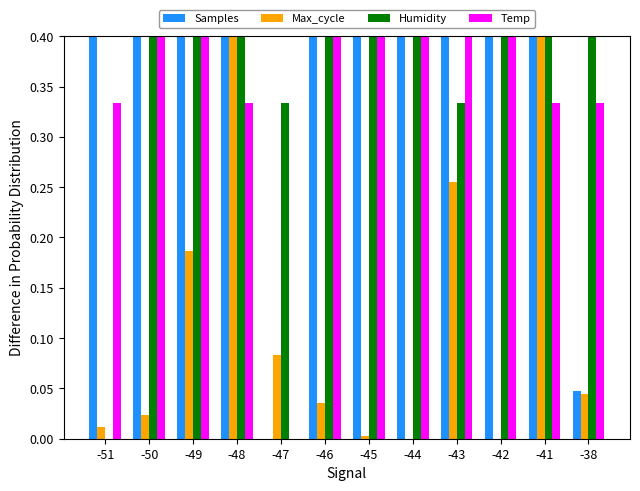

At which label is Humidity closest to 0?

-51